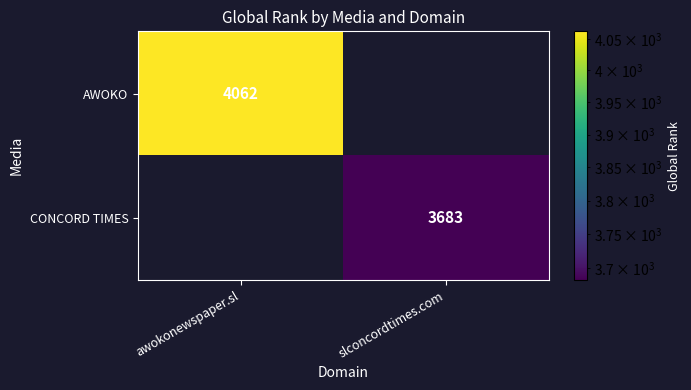

True or false: AWOKO has a value of 4062 at awokonewspaper.sl.

True